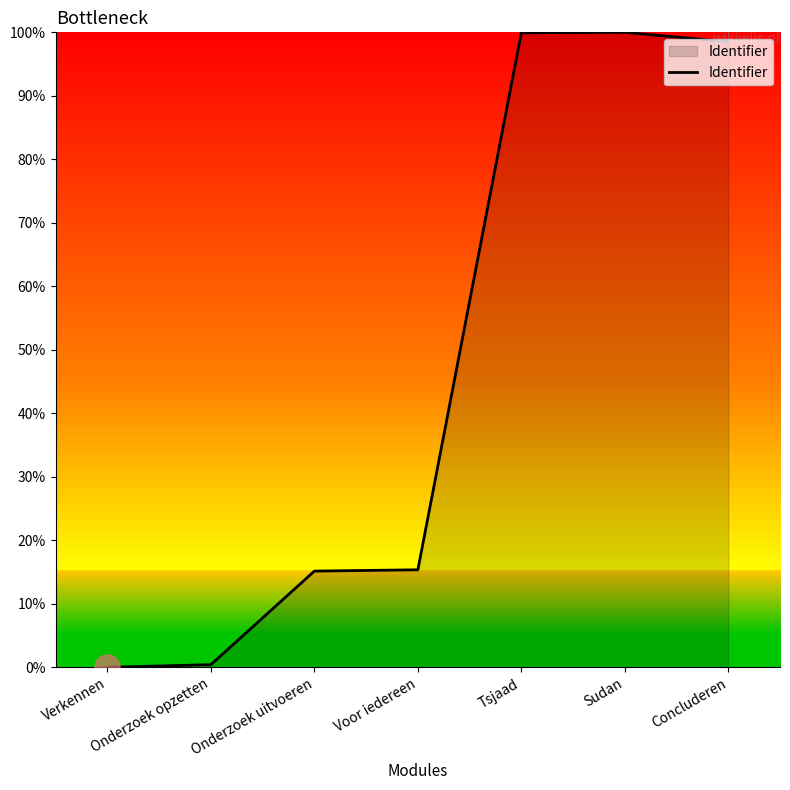

What is the difference between the second highest and minimum values?

99.9